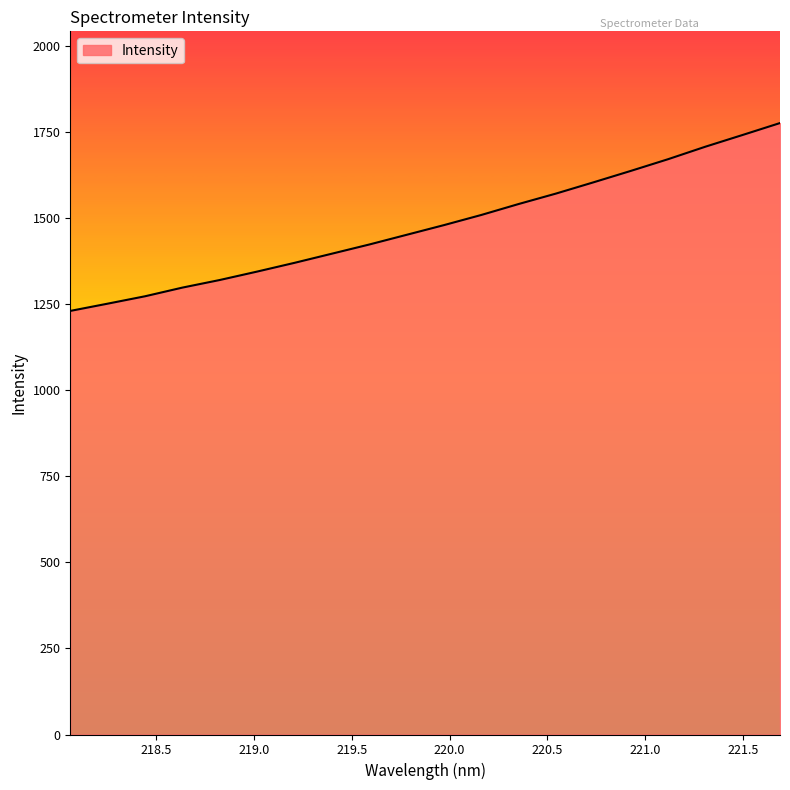

What is the difference between the second highest and minimum values?

511.5